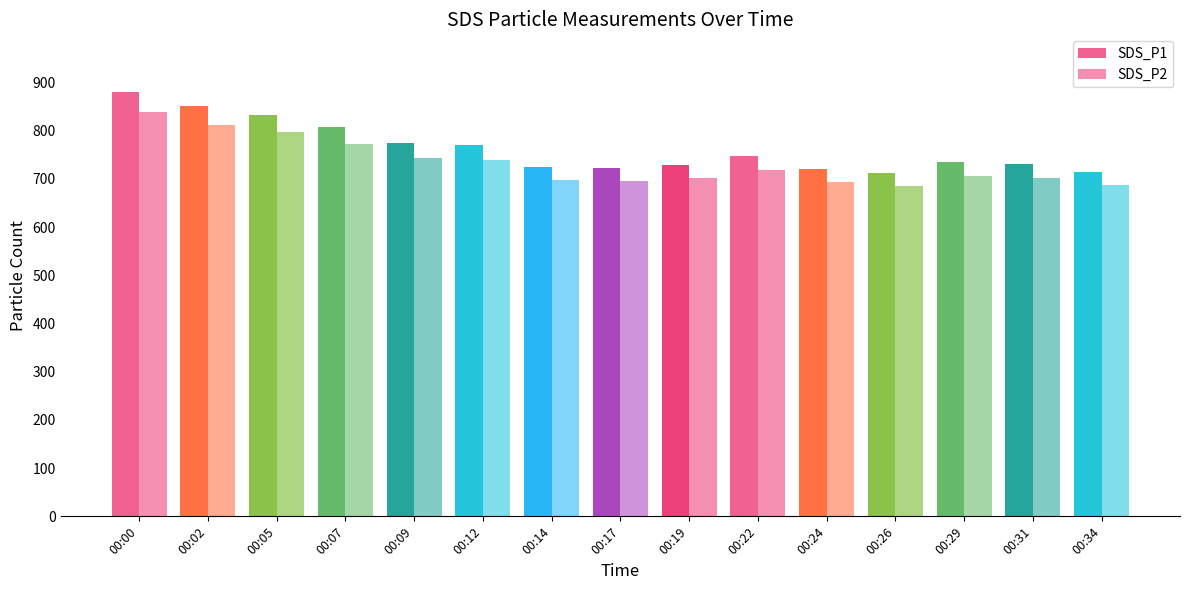

What is the difference between the maximum and minimum values in the SDS_P1 series?

168.2